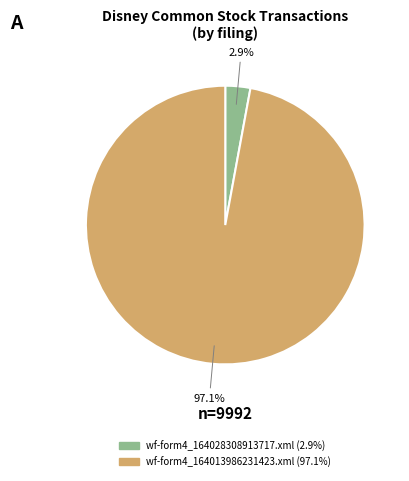

Which has a higher value, wf-form4_164013986231423.xml or wf-form4_164028308913717.xml?

wf-form4_164013986231423.xml